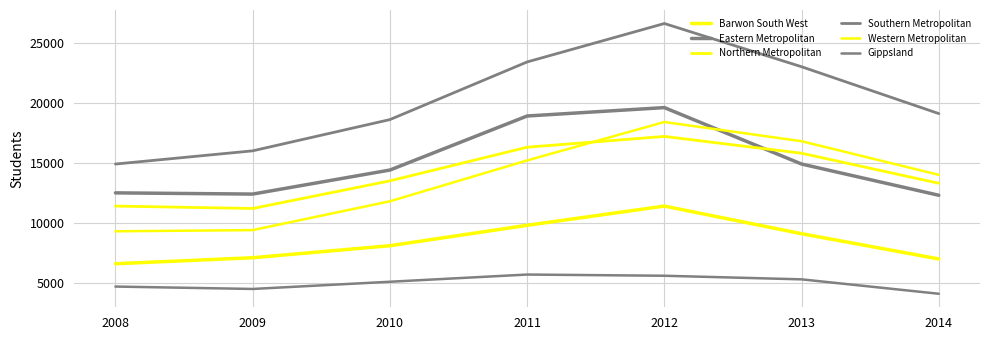

At which category is the sum across all series the highest?

2012